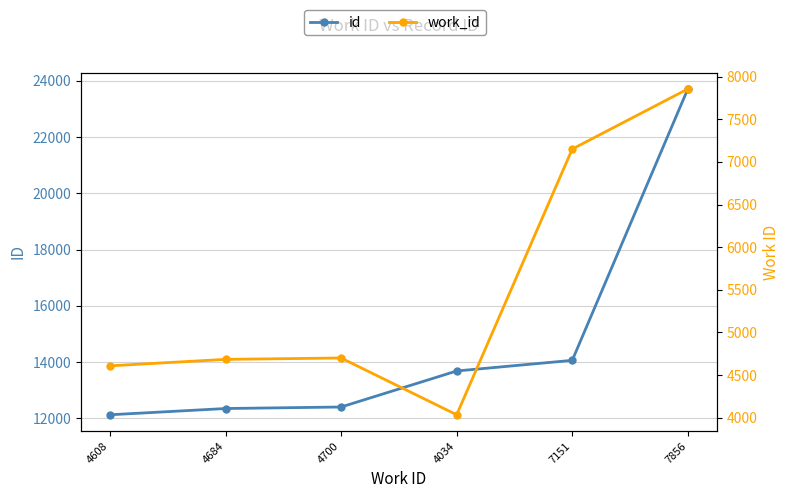

List the series in order of their peak value, lowest first.

work_id, id